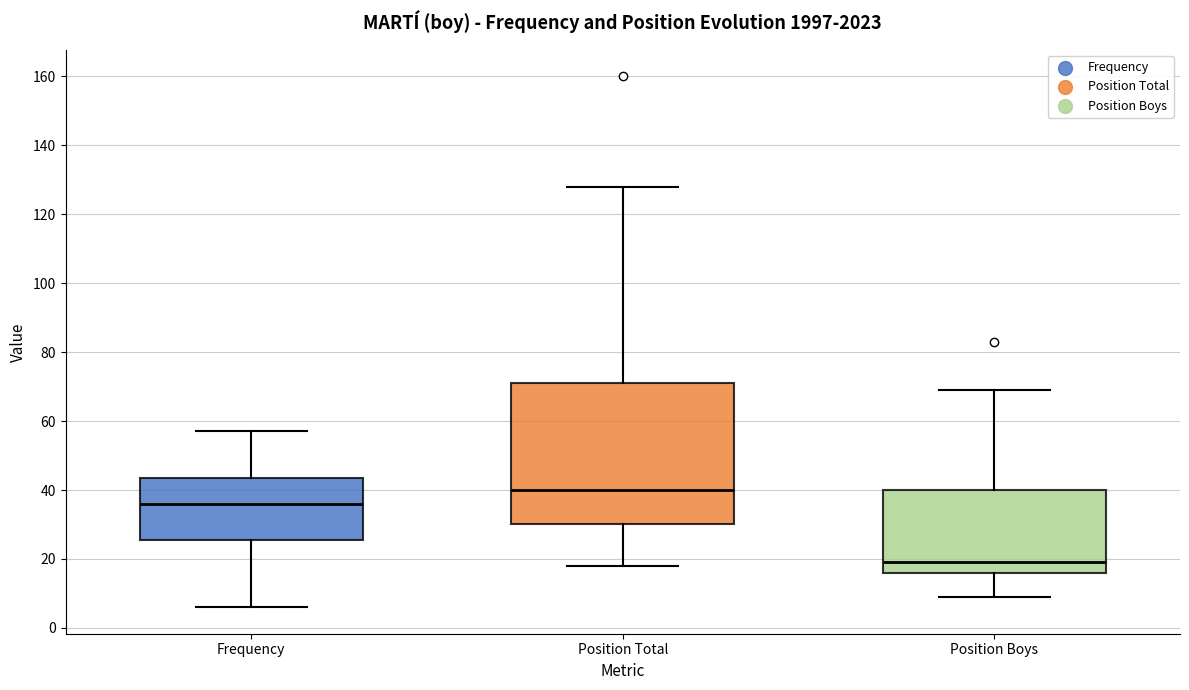

Which box's median line is the highest?

Position Total